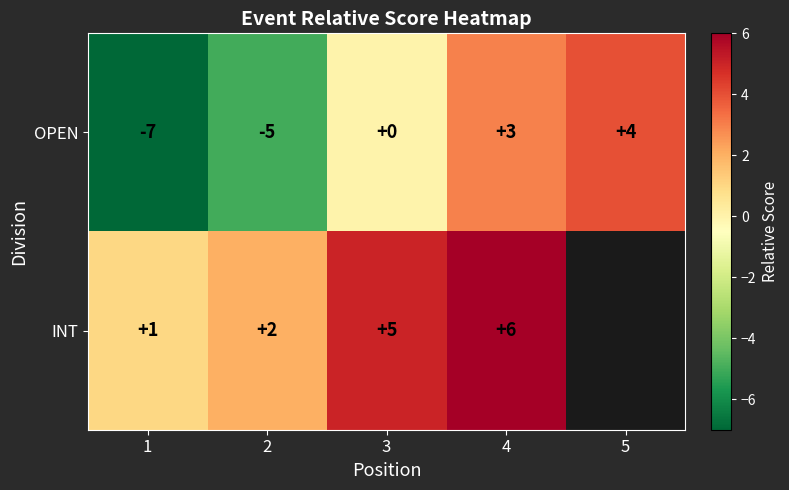

The OPEN series shows -8 at 2. True or false?

False